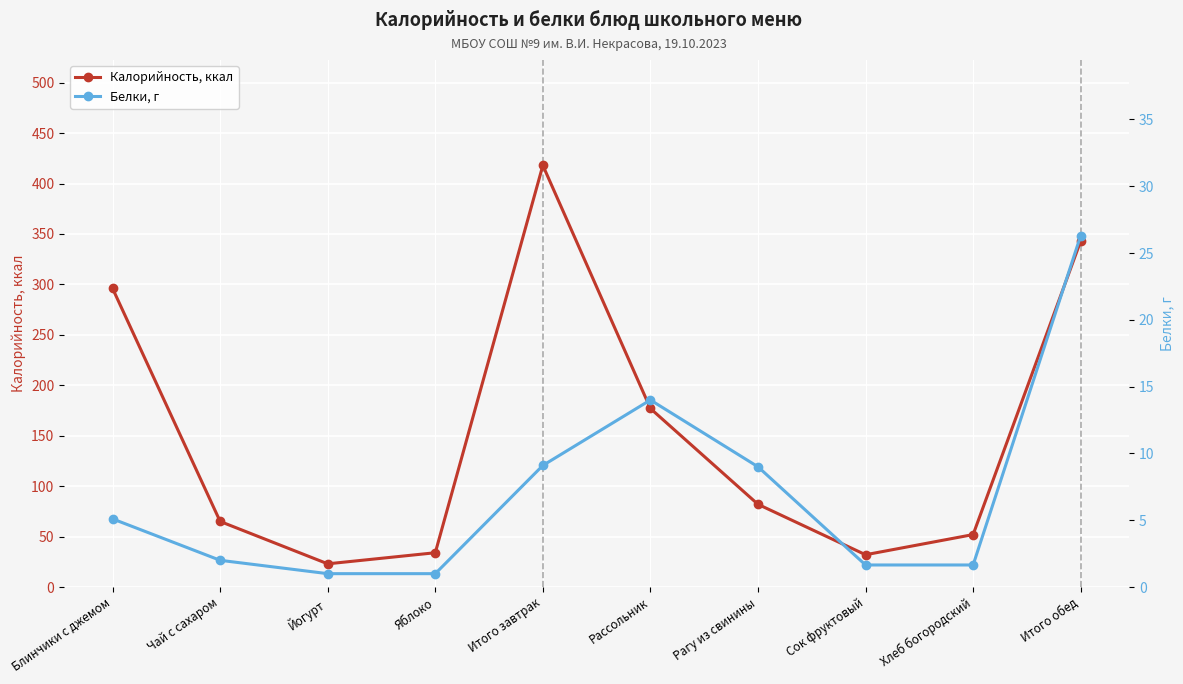

True or false: Белки, г and Калорийность, ккал intersect in this chart.

False